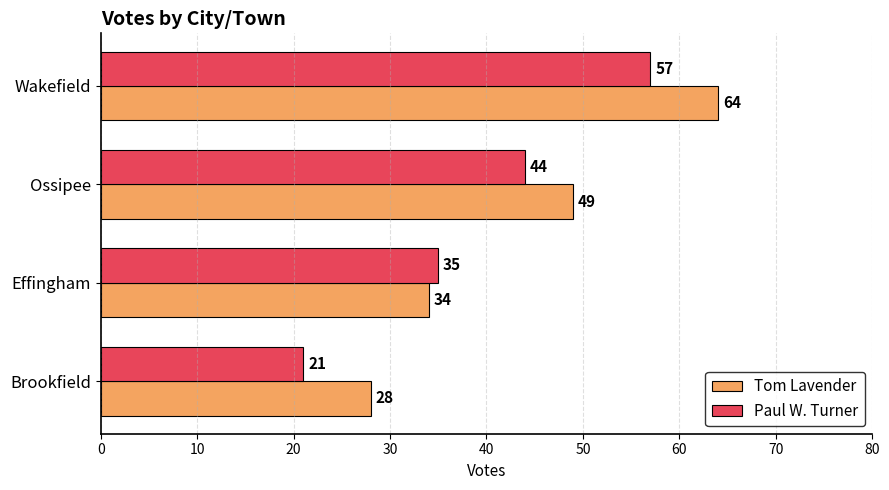

What is the minimum value shown in the chart?

21